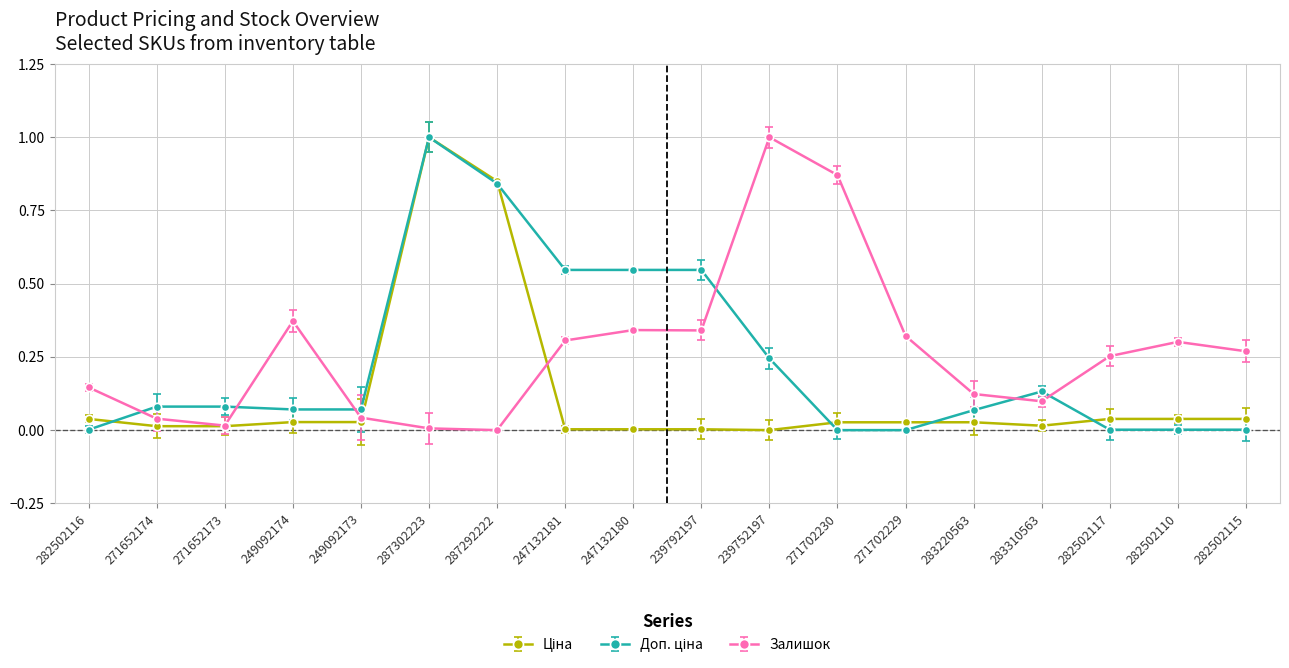

Where is the first local minimum for Залишок?

271652173